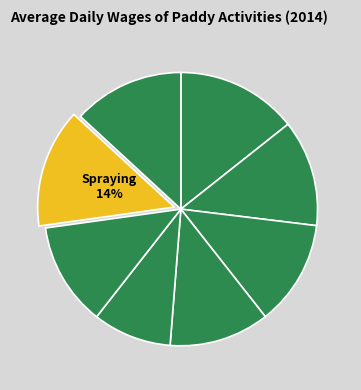

Count the number of slices in the pie.

8